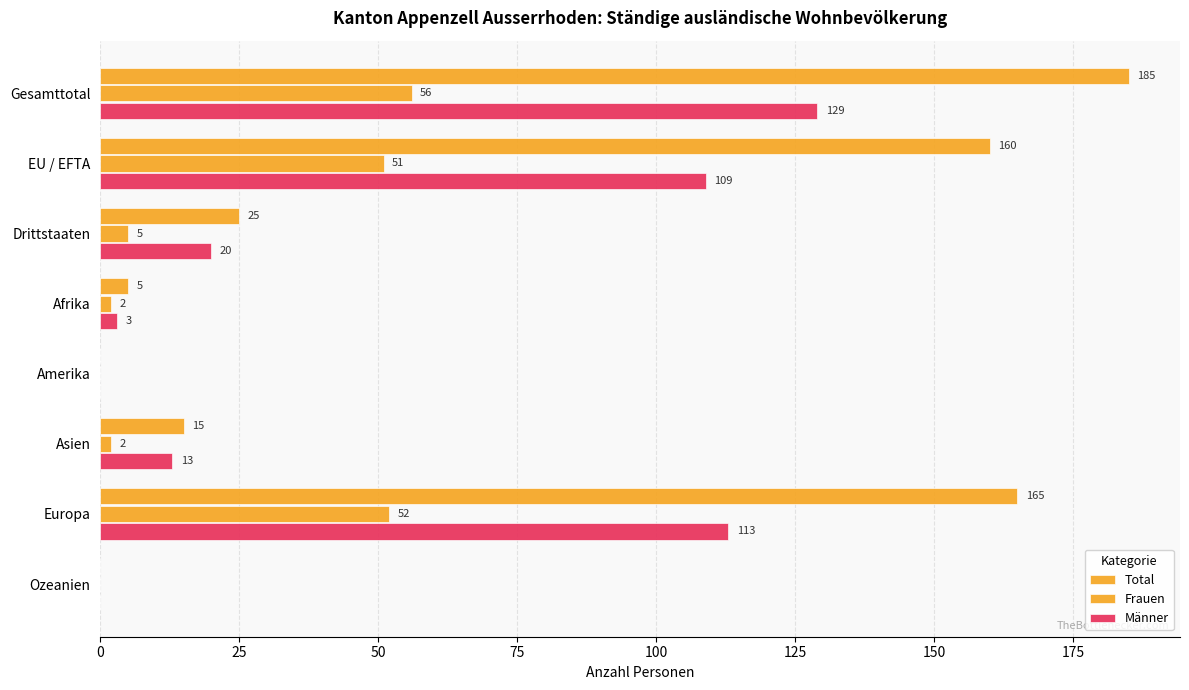

How many values in Männer are above zero?

6